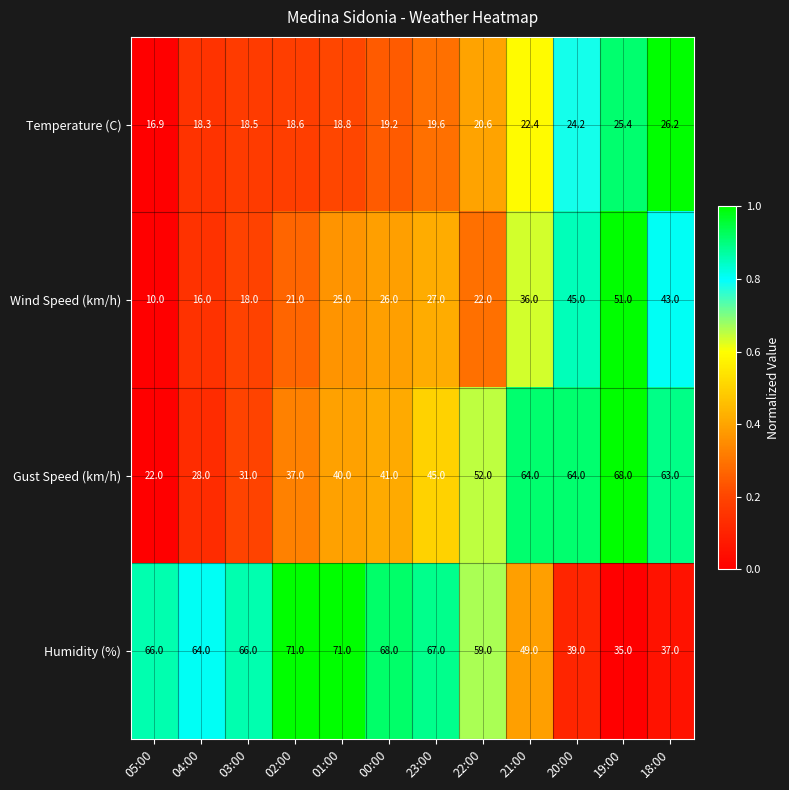

What is the sum of all Temperature (C) values?

248.7